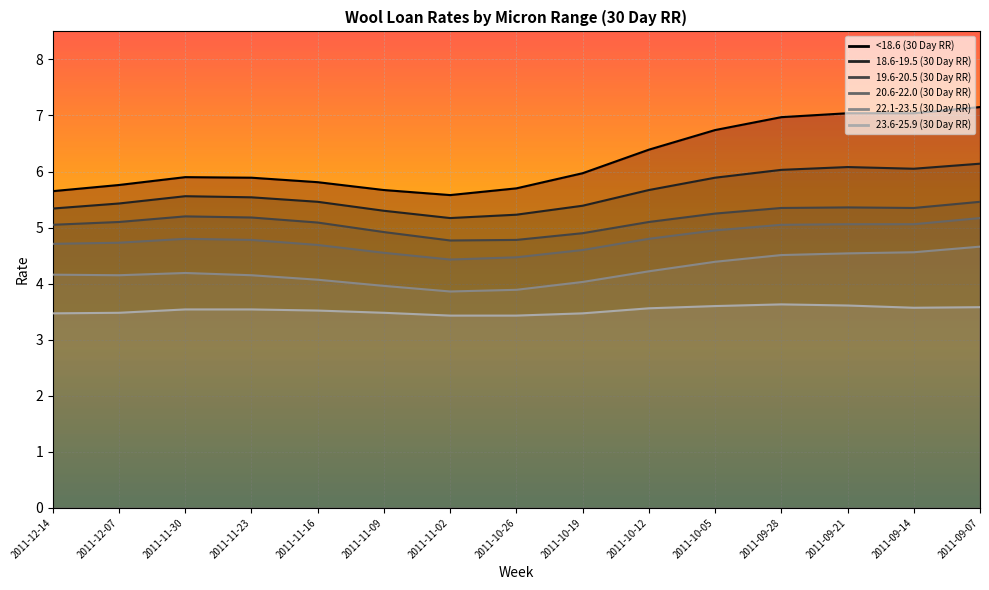

True or false: 23.6-25.9 (30 Day RR) and 18.6-19.5 (30 Day RR) cross at least once.

False